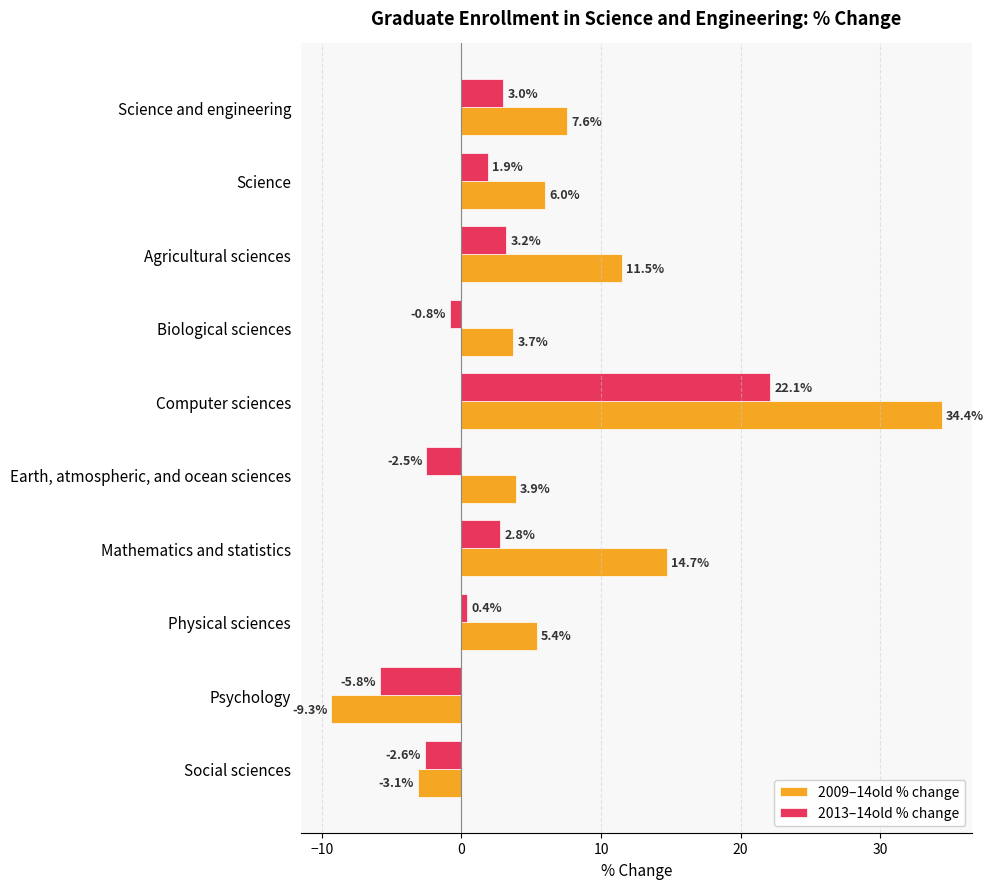

What is the highest value of the 2013–14old % change series?

22.1